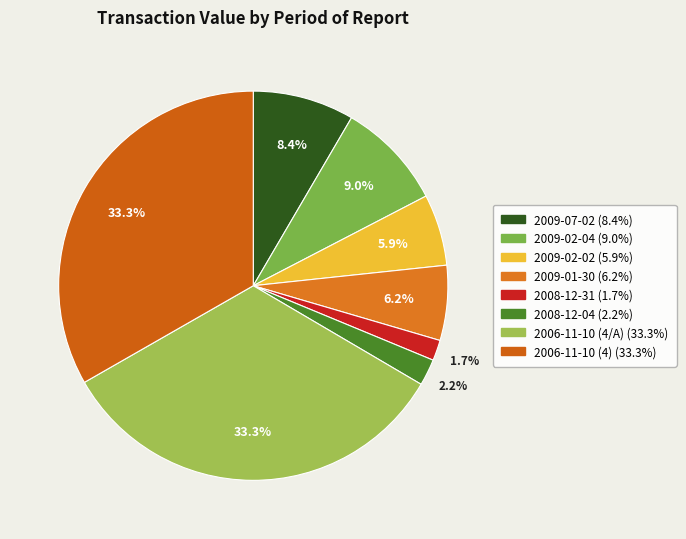

To the nearest percent, what percentage of the pie is 2009-01-30?

6%